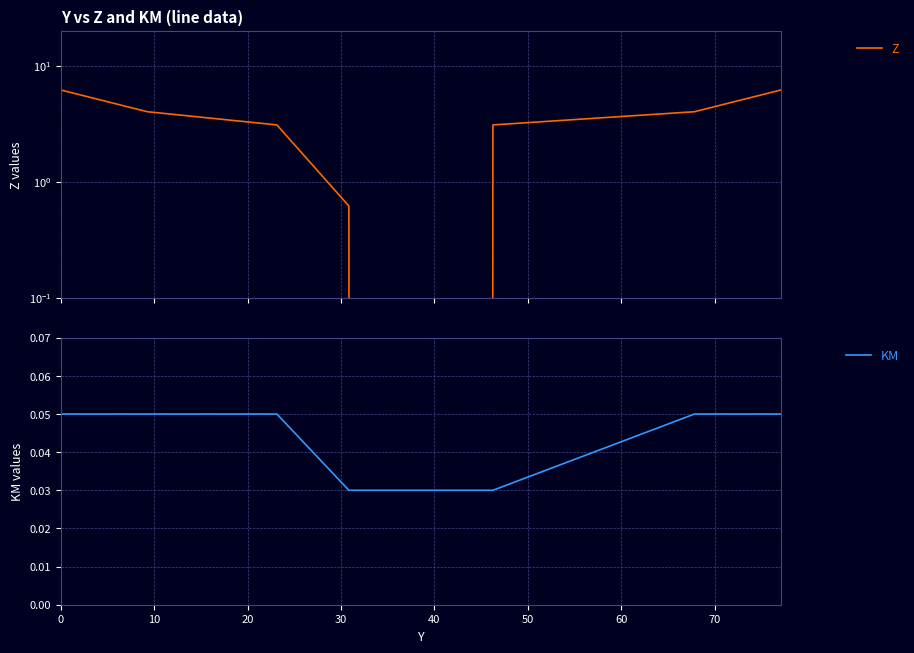

True or false: Z and KM cross at least once.

True